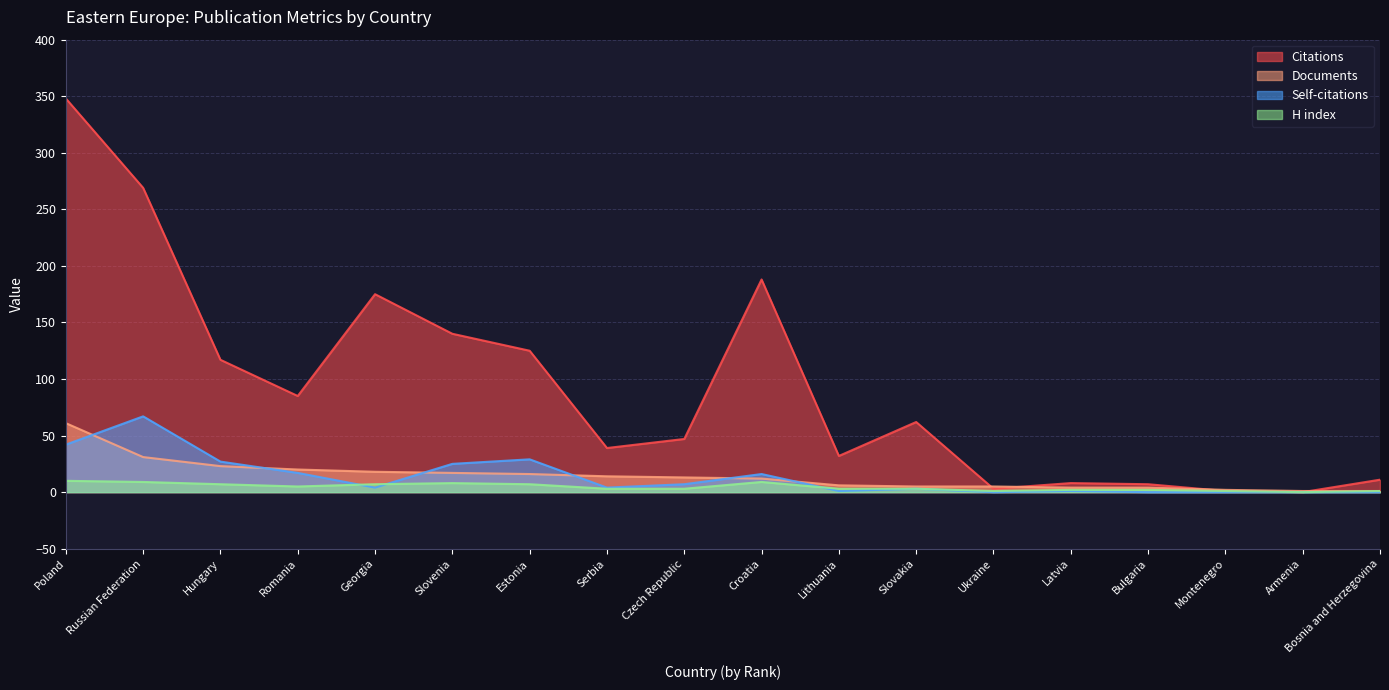

What is the sum of all H index values?

81